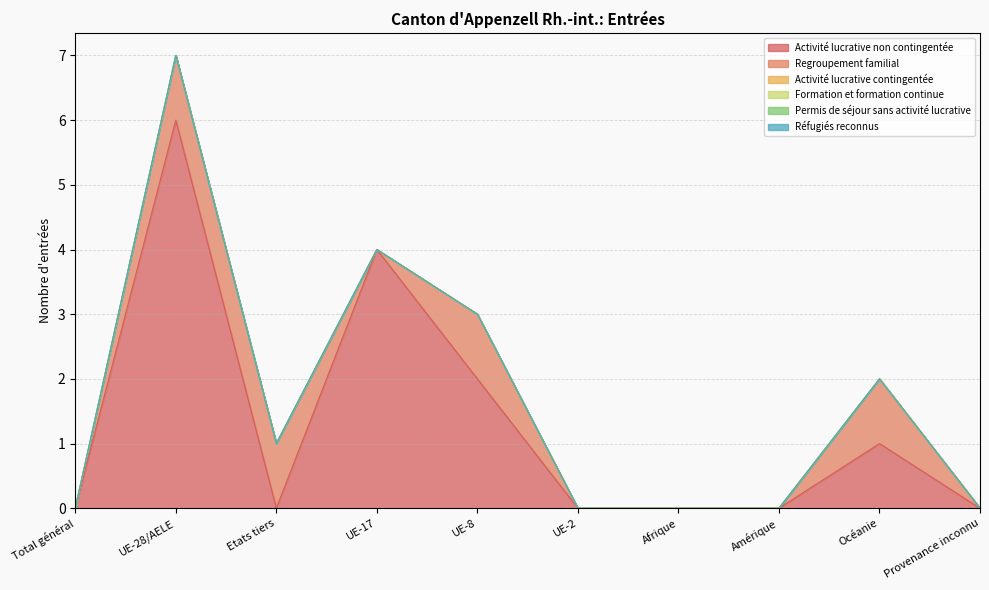

True or false: Activité lucrative non contingentée and Permis de séjour sans activité lucrative cross at least once.

False